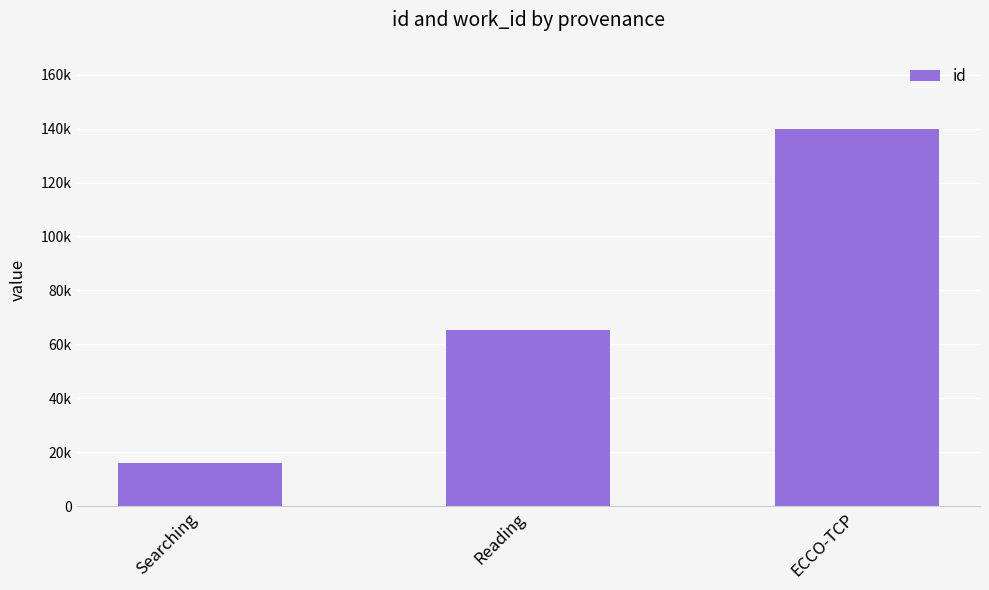

Does the chart contain any negative values?

No